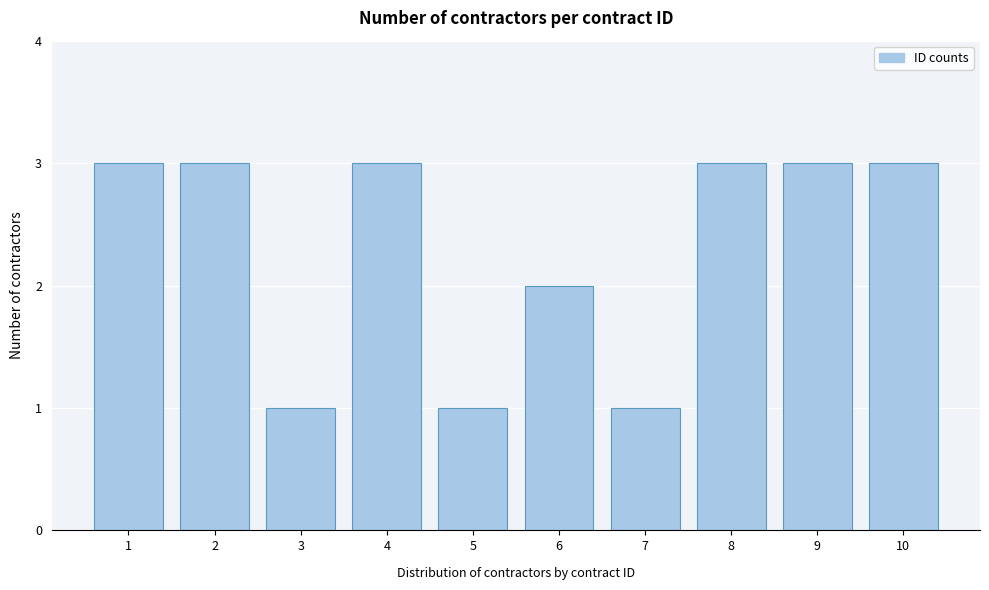

Reading left to right, transcribe all the data shown in this chart.

1=3	2=3	3=1	4=3	5=1	6=2	7=1	8=3	9=3	10=3